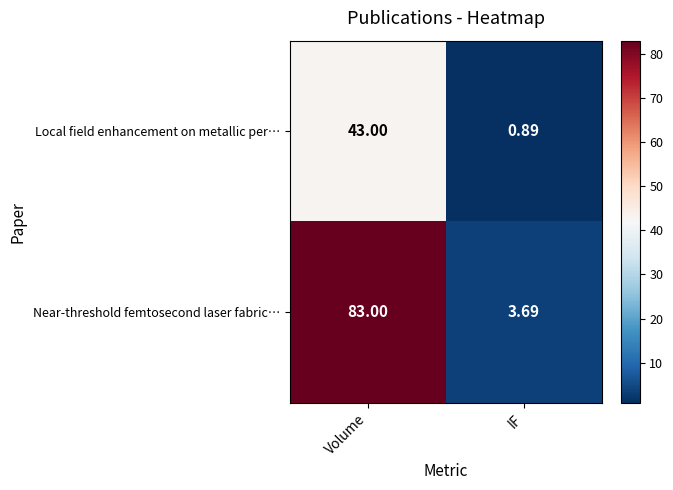

How many data points in Near-threshold femtosecond laser fabric… are less than 83?

1